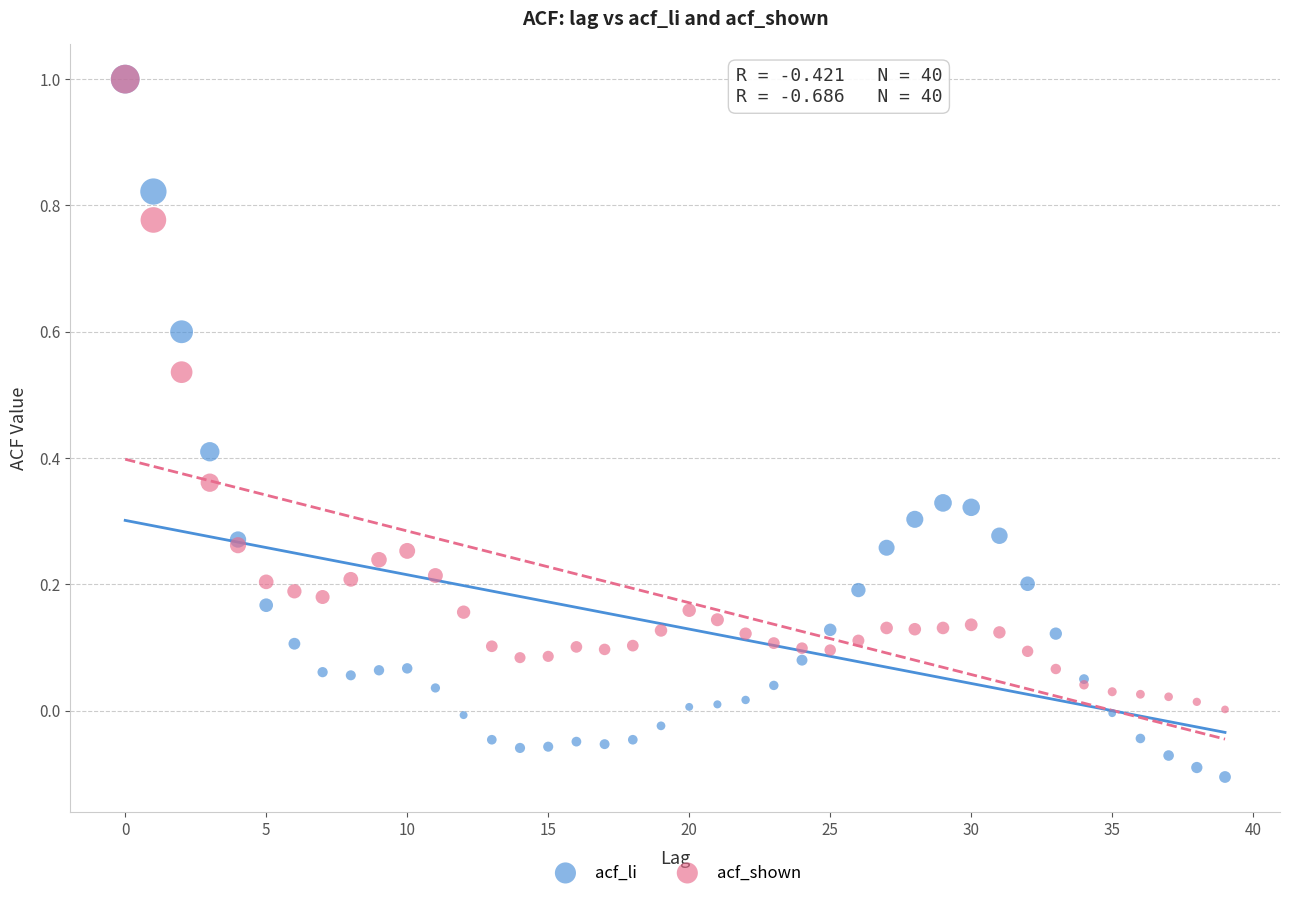

Which series has the largest Y range (max minus min)?

acf_li